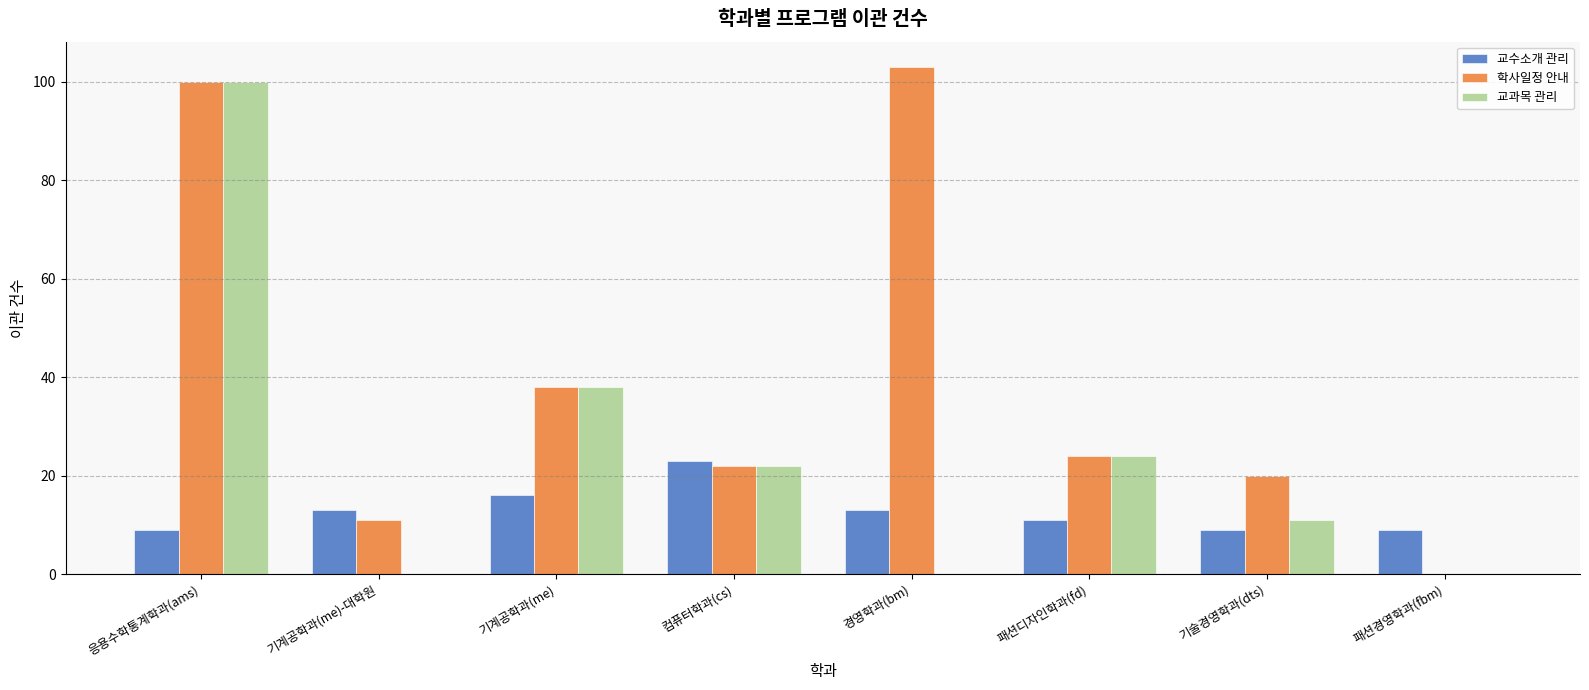

How many distinct data groups are displayed?

3